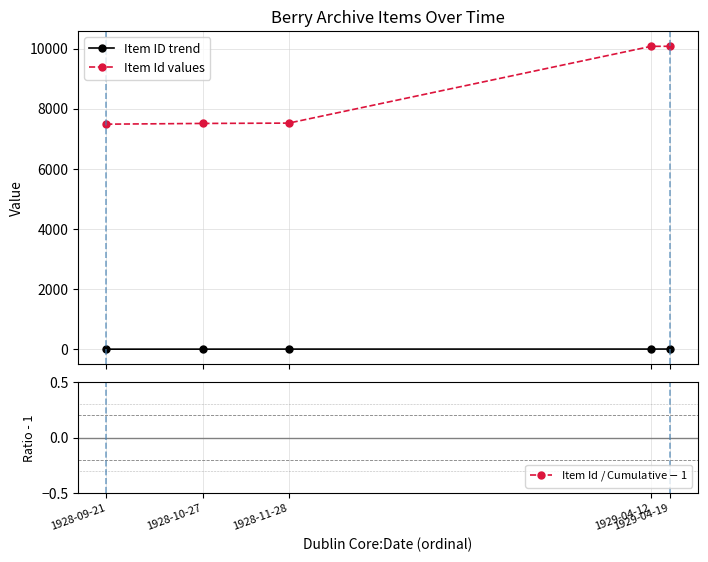

True or false: Item Id / Cumulative $-$ 1 and Item Id values intersect in this chart.

False